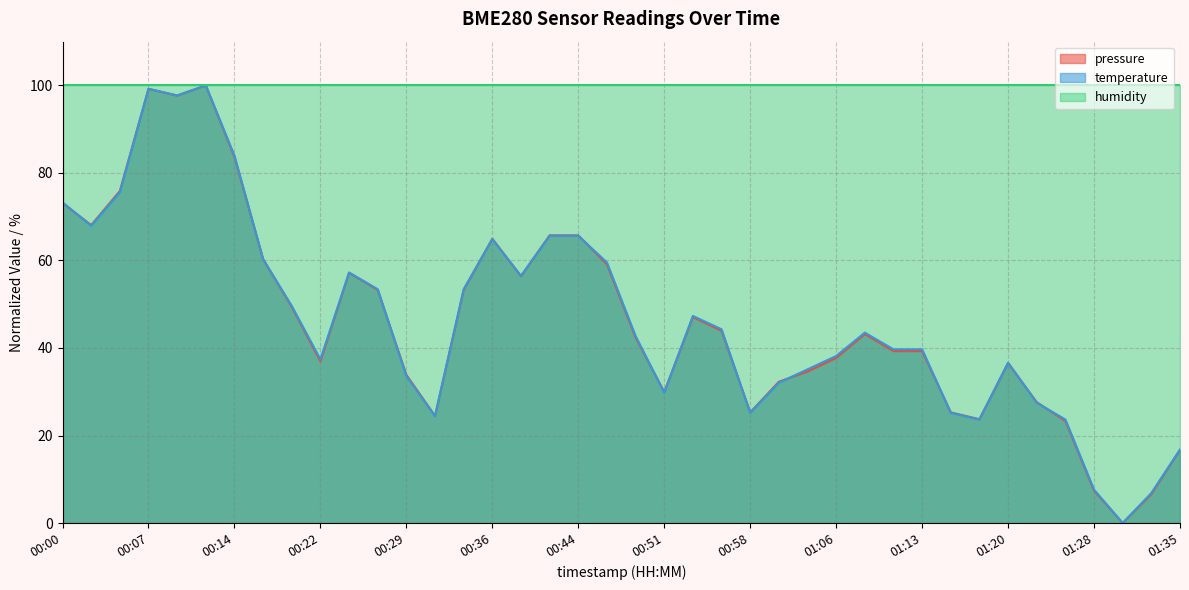

The value of pressure at 00:22 is 50.5. True or false?

False